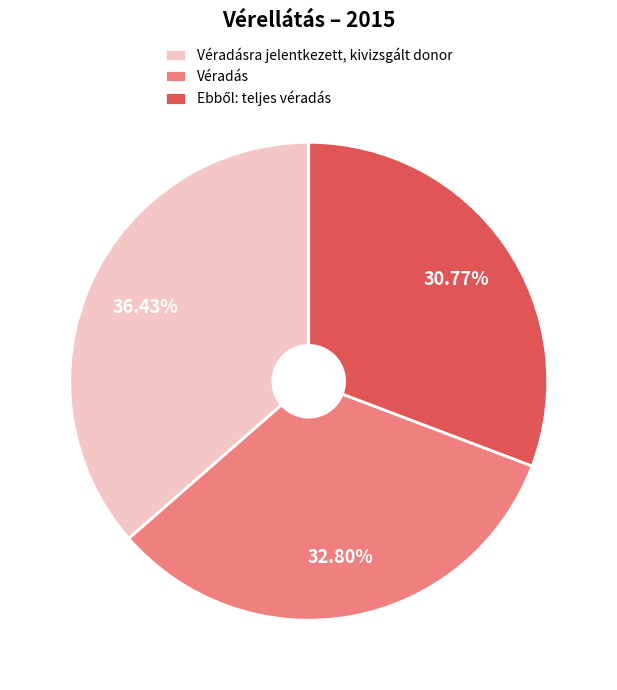

What is the largest slice in the pie chart?

Véradásra jelentkezett, kivizsgált donor